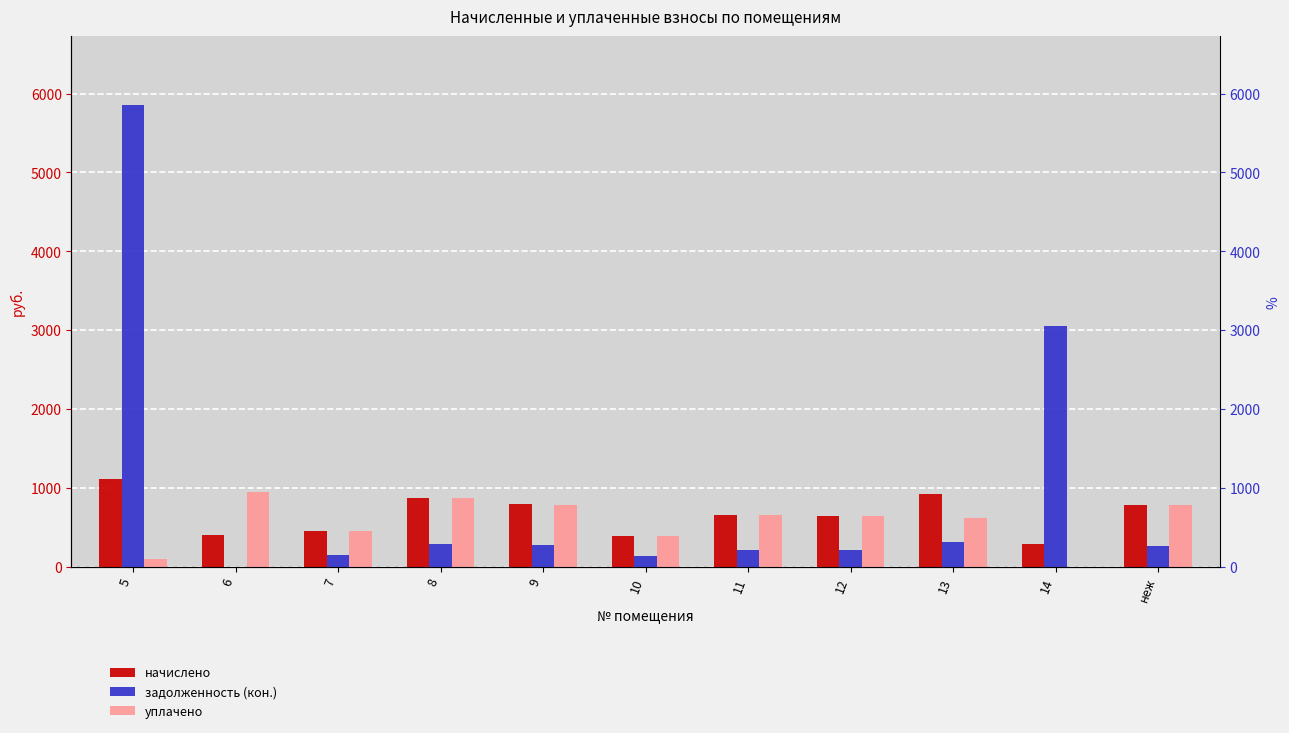

What is the difference between the начислено values at 13 and 5?

183.6